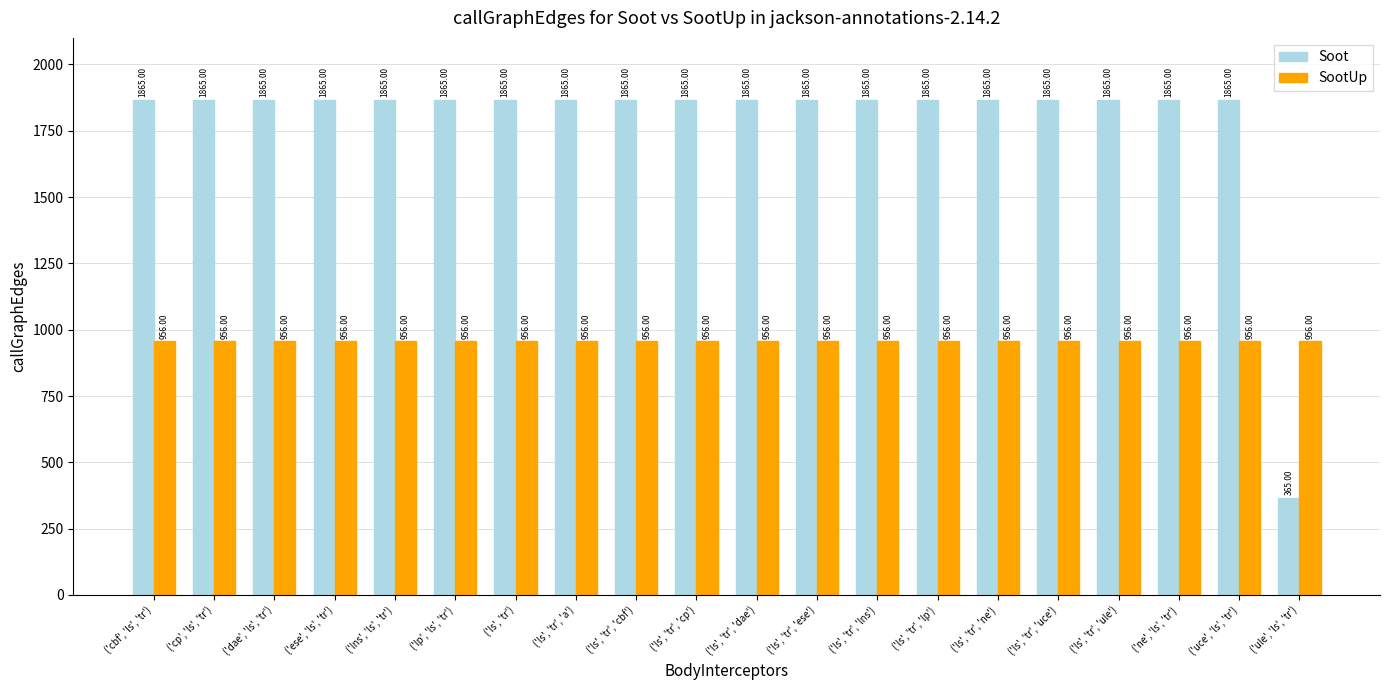

What is the label of the 15th bar from the left?

('ls', 'tr', 'ne')